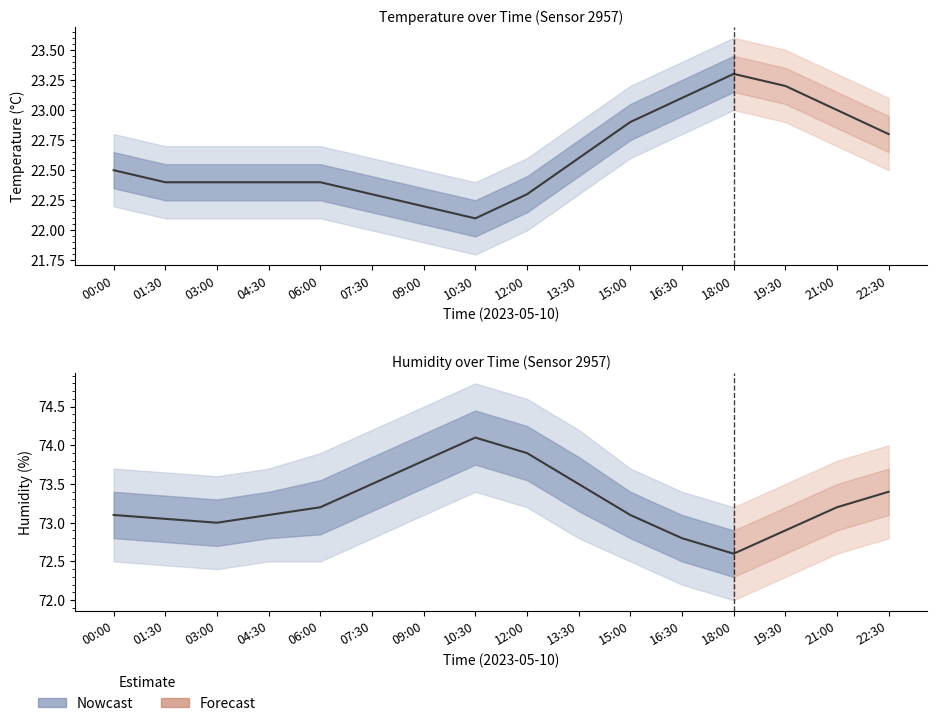

The humidity series shows 47.9 at 21:00. True or false?

False